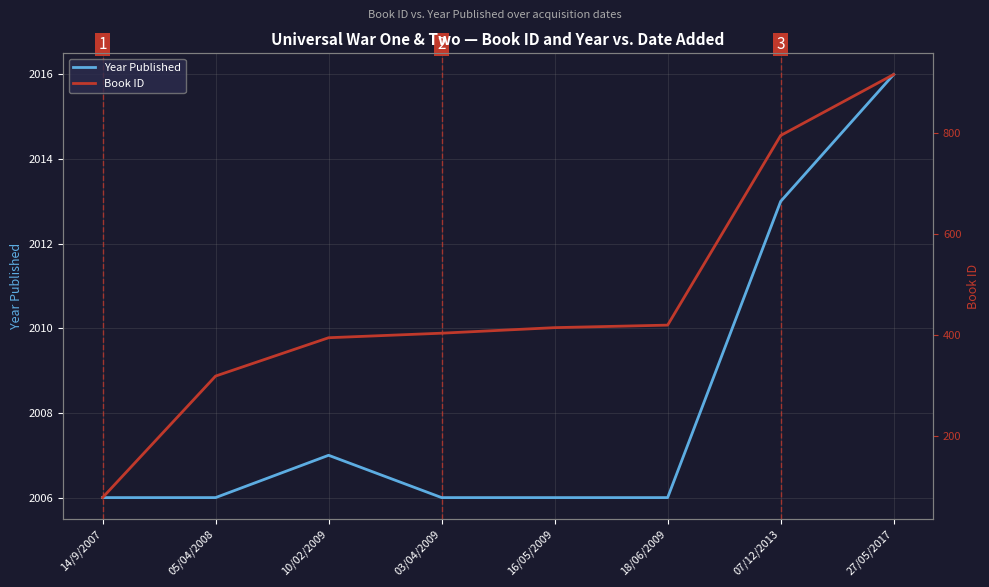

Which series has the widest spread of values?

Book ID